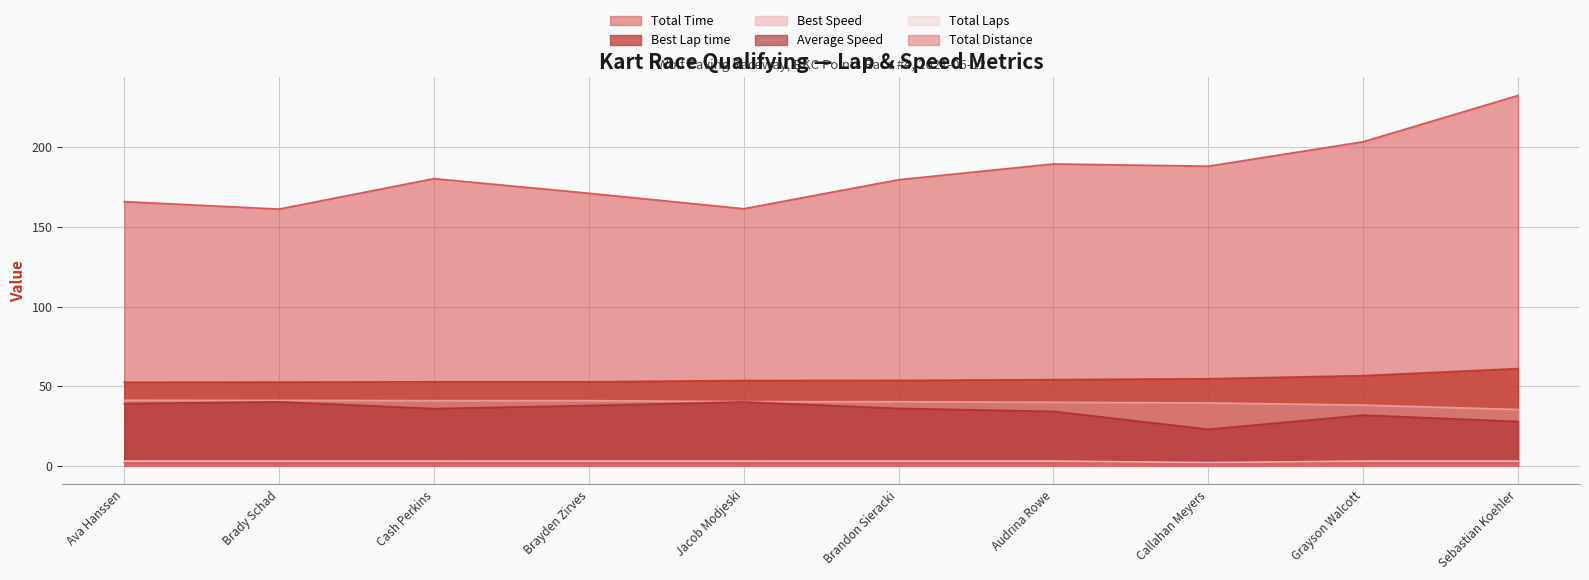

How many interior local peaks does the Average Speed series have?

3